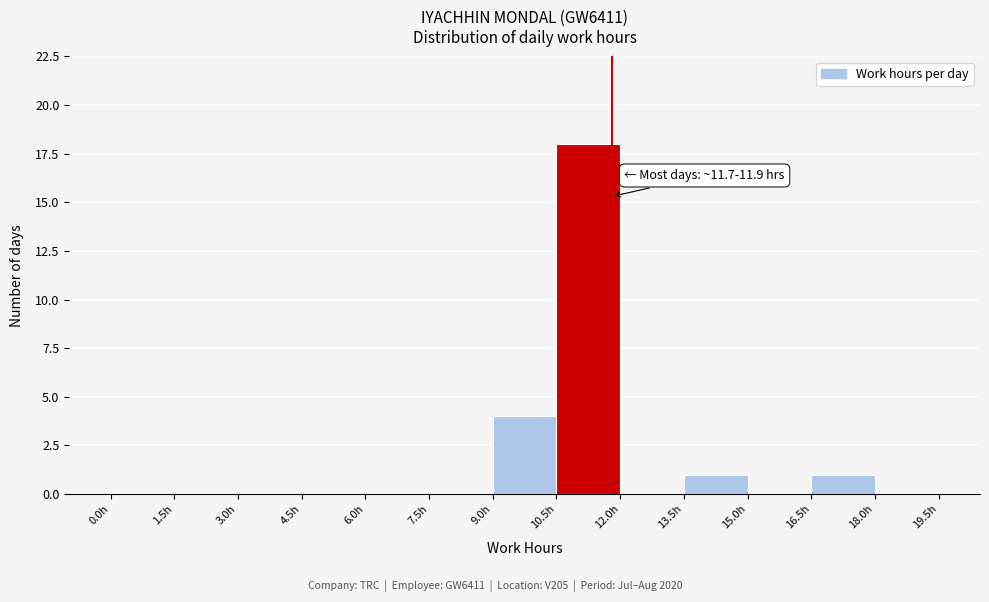

Over which range of the x-axis is the bar tallest?

10.5 to 12.0